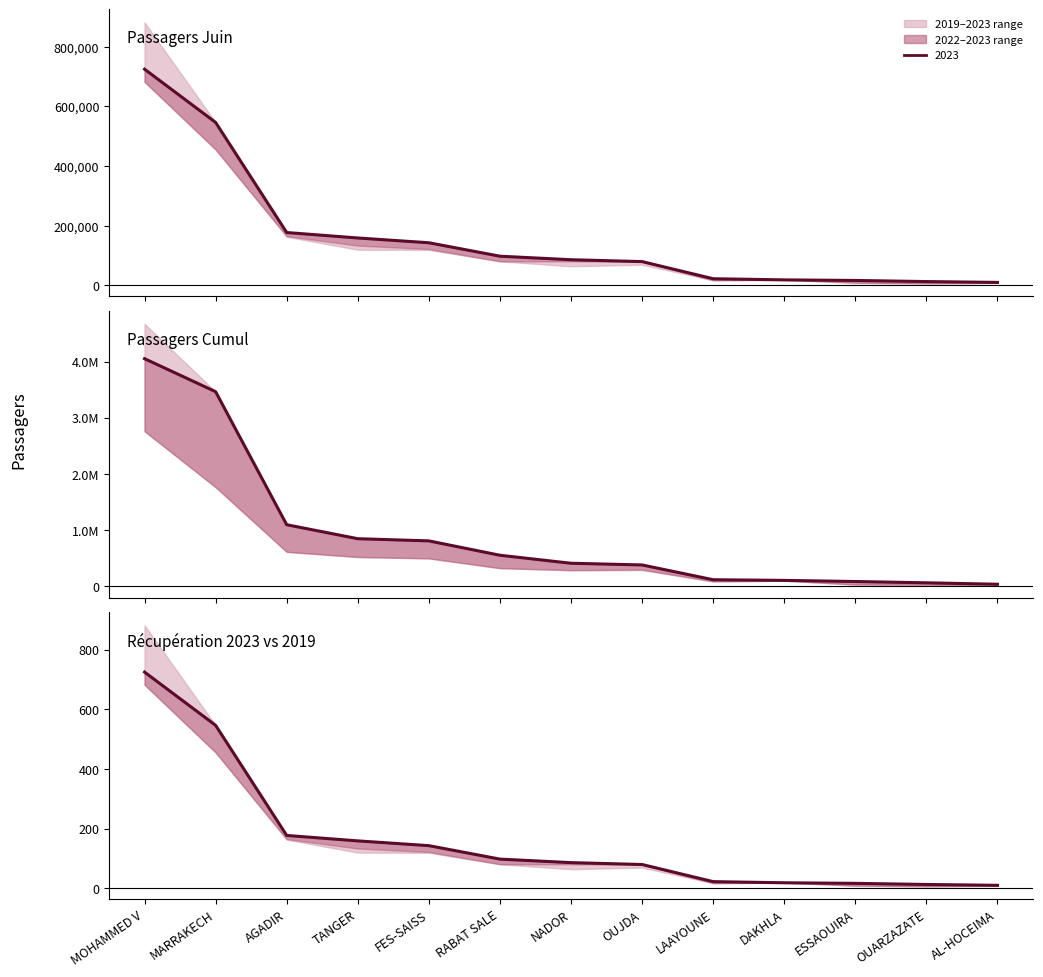

What is the difference between the maximum and minimum values in the cumul_2023 series?

4014162.0